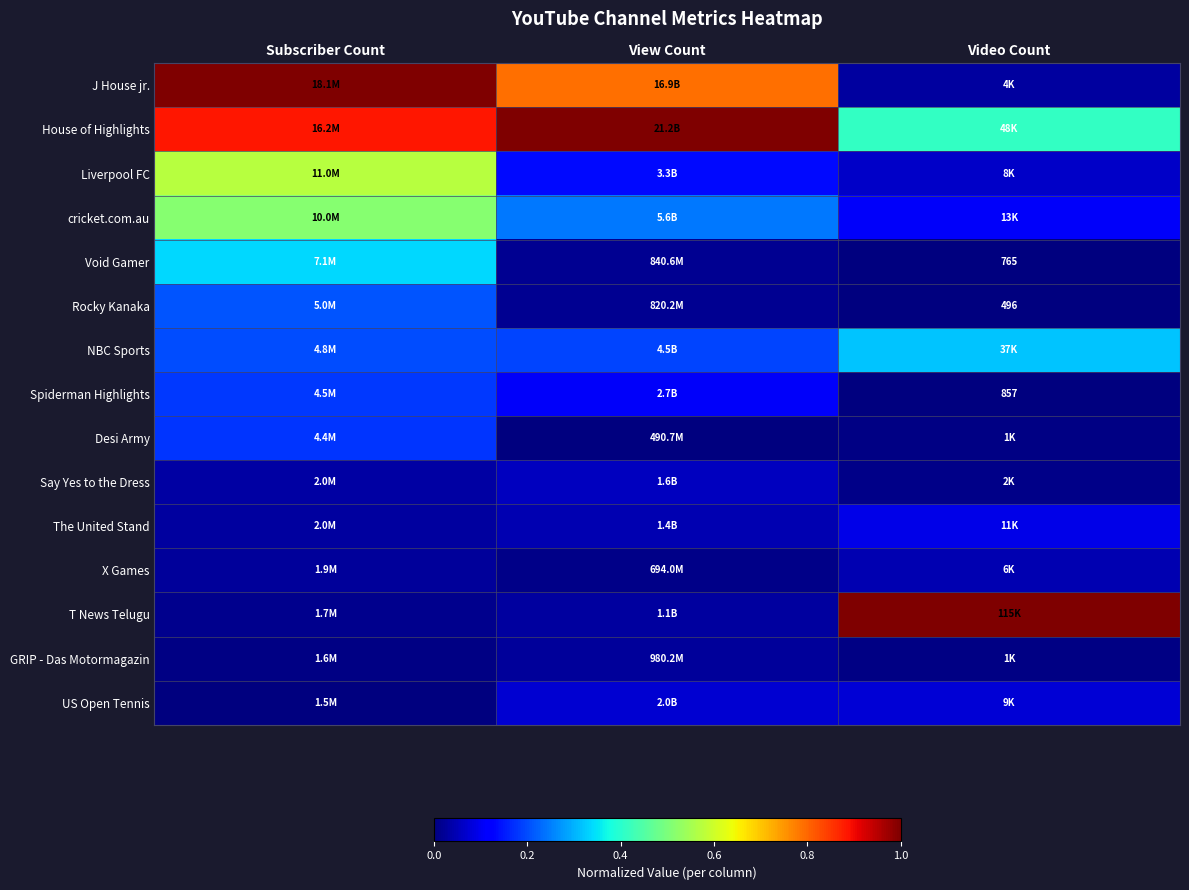

Rank the series at View Count from lowest to highest value.

Desi Army, X Games, Rocky Kanaka, Void Gamer, GRIP - Das Motormagazin, T News Telugu, The United Stand, Say Yes to the Dress, US Open Tennis, Spiderman Highlights, Liverpool FC, NBC Sports, cricket.com.au, J House jr., House of Highlights